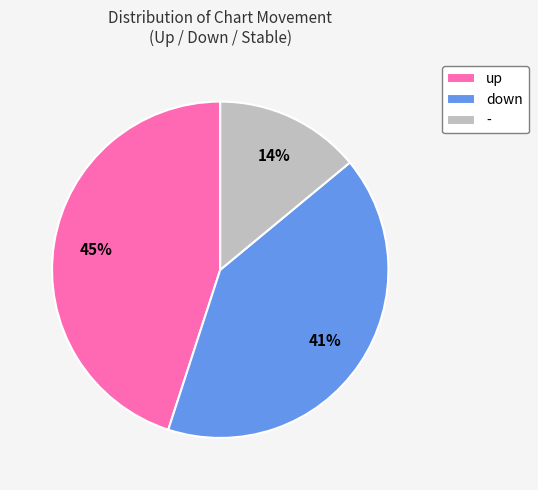

To the nearest percent, what is the difference between the largest and smallest slice percentages?

31%